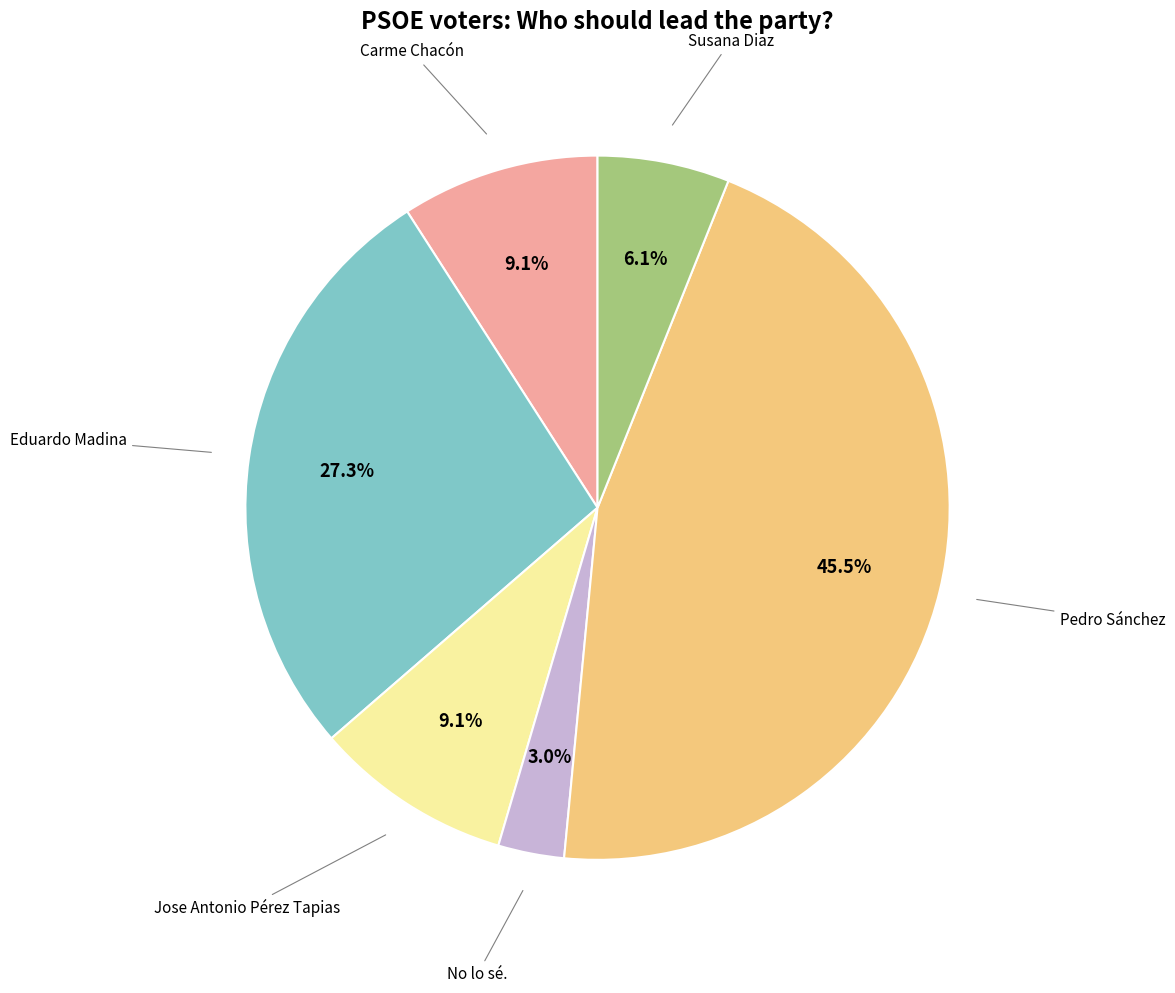

Is there a majority slice in this chart?

No